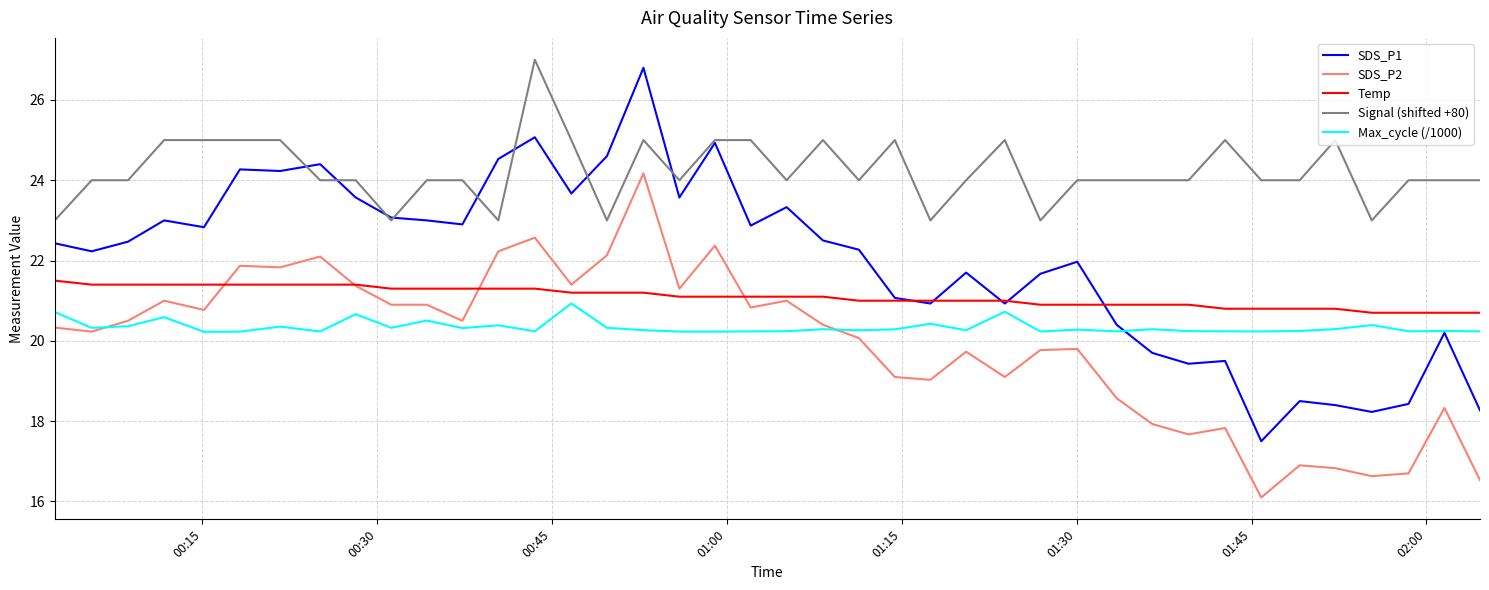

True or false: Signal (shifted +80) and Max_cycle (/1000) intersect in this chart.

False